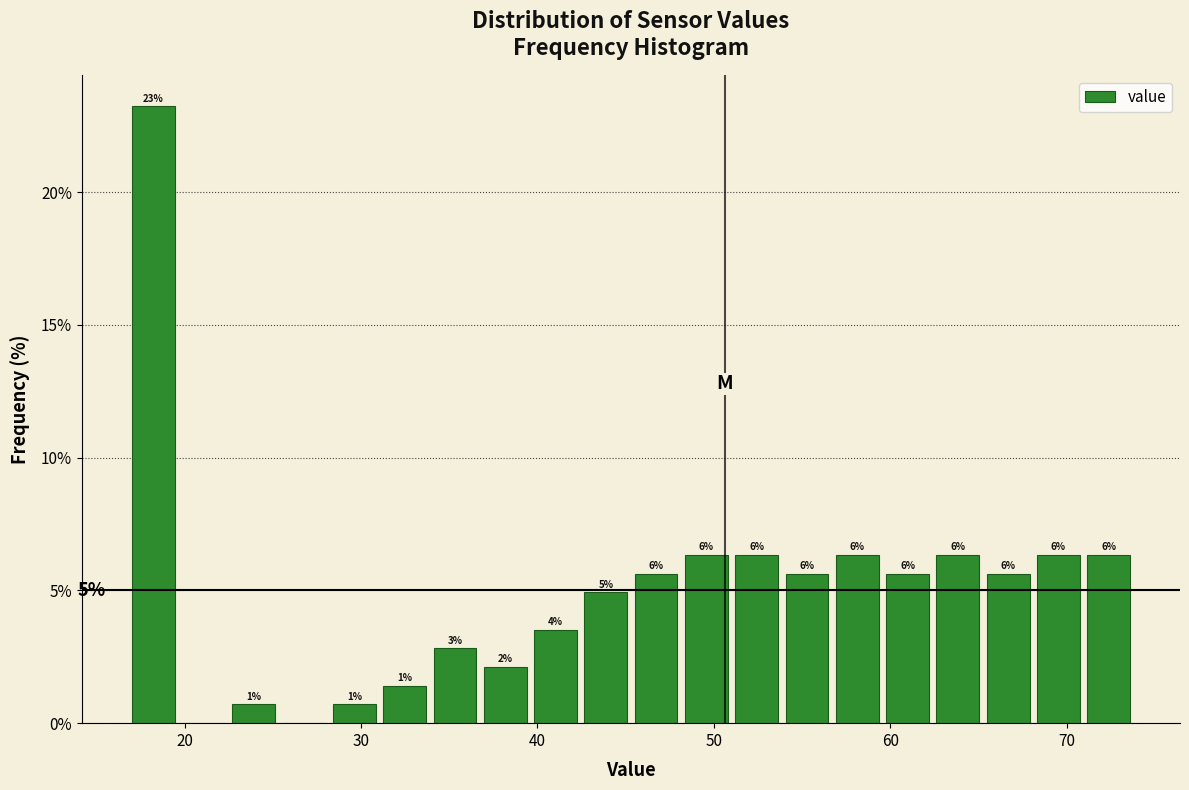

Around what value on the x-axis is the tallest bar? Give the approximate position of its centre, as read against the axis.

18